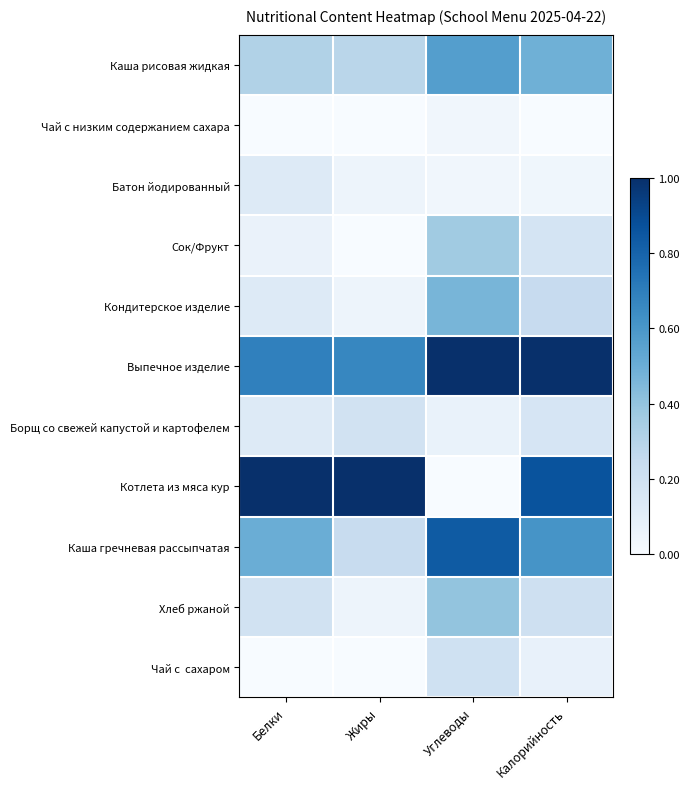

Which series changed the most between Белки and Жиры?

Каша гречневая рассыпчатая